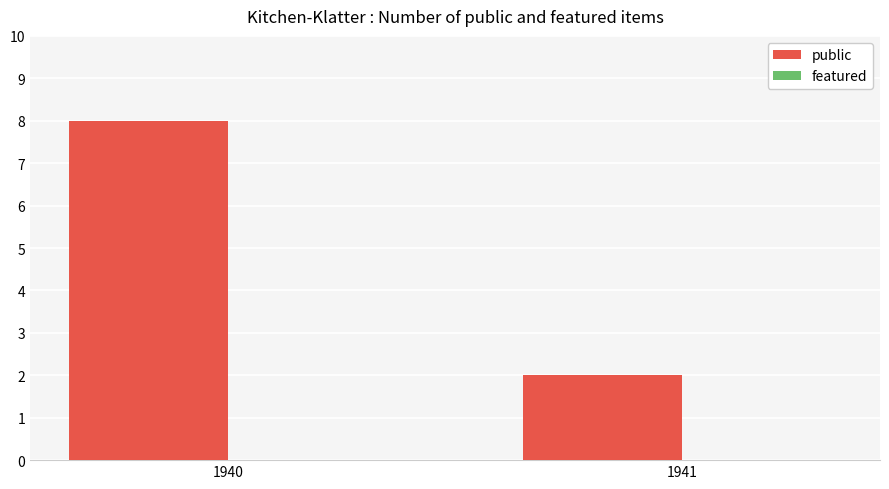

Count the number of categories in the chart.

2